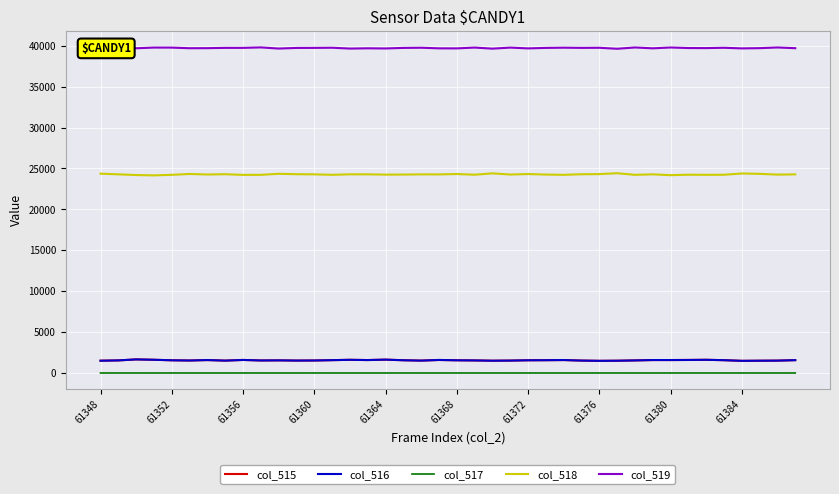

True or false: col_516 and col_517 cross at least once.

False